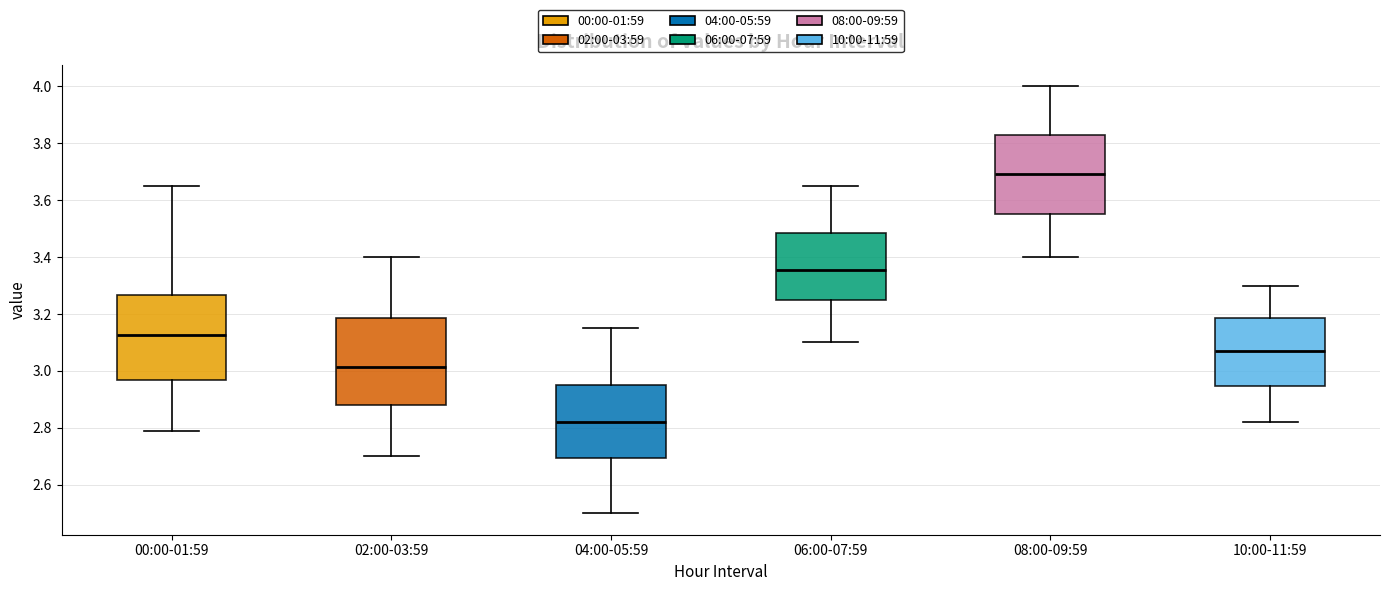

Which box's median line is the lowest?

04:00-05:59